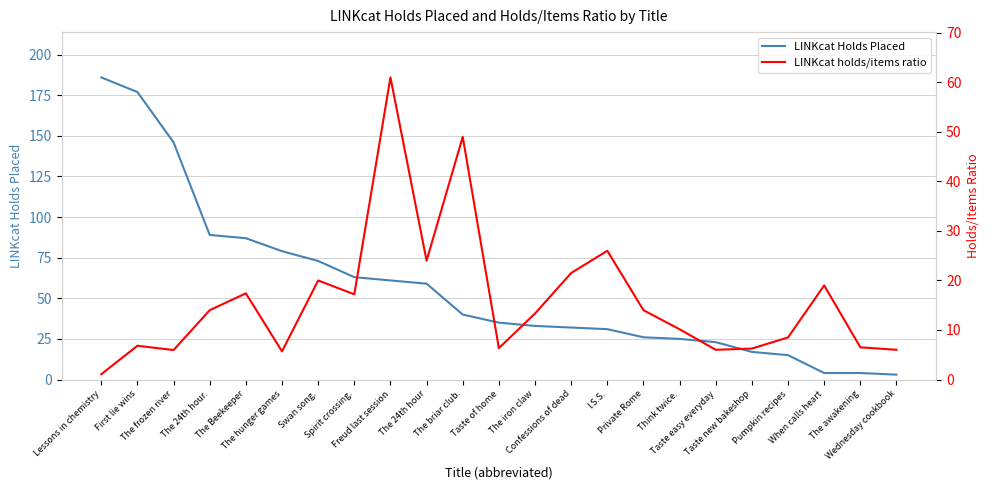

What is the average value of the LINKcat Holds Placed series?

57